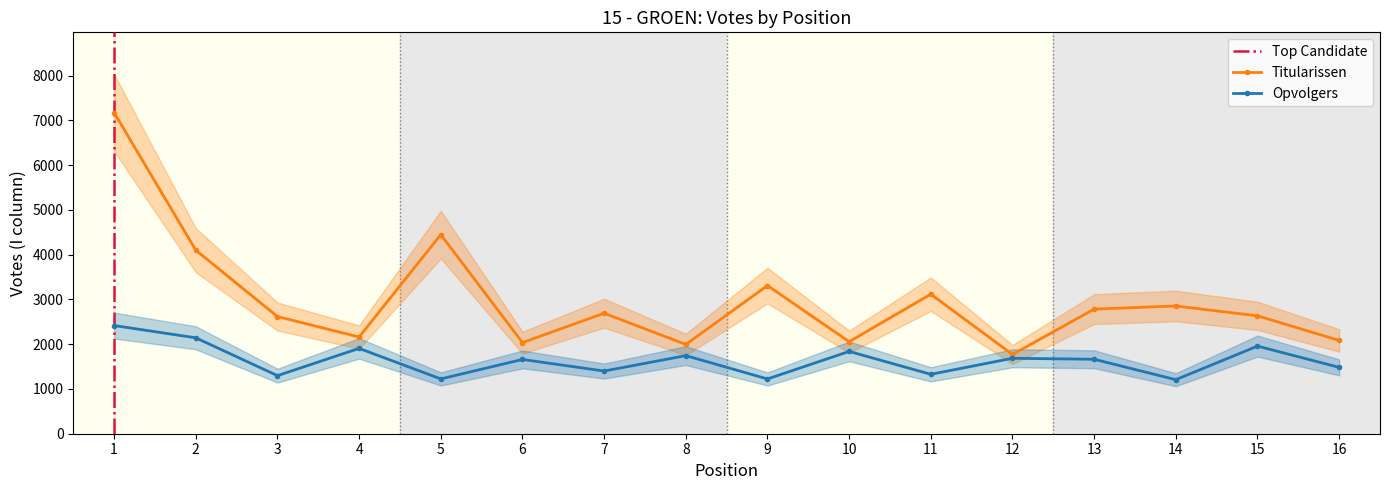

Which series has the largest total across all categories?

Titularissen